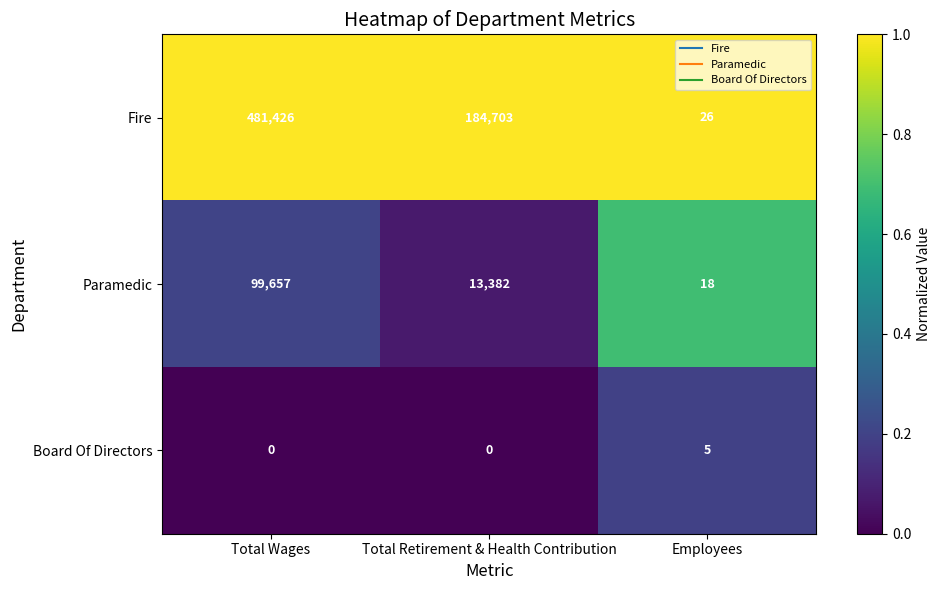

What is the minimum value for Paramedic?

18